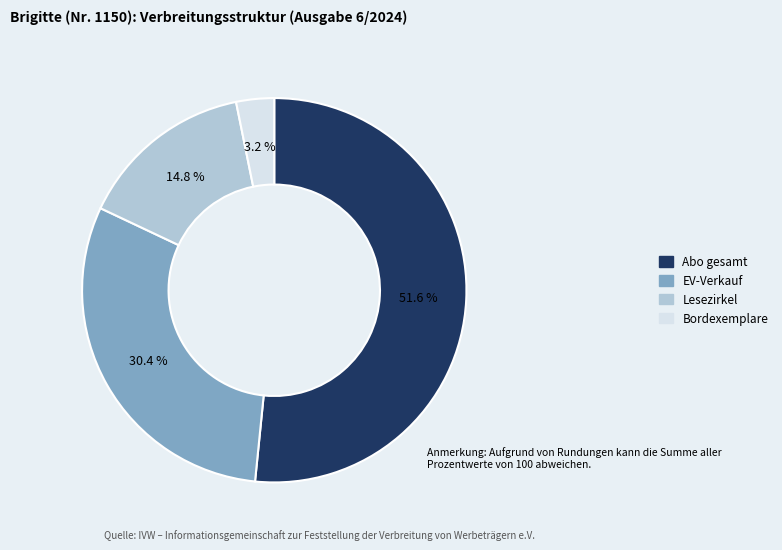

What percentage is the Lesezirkel slice, to the nearest percent?

15%